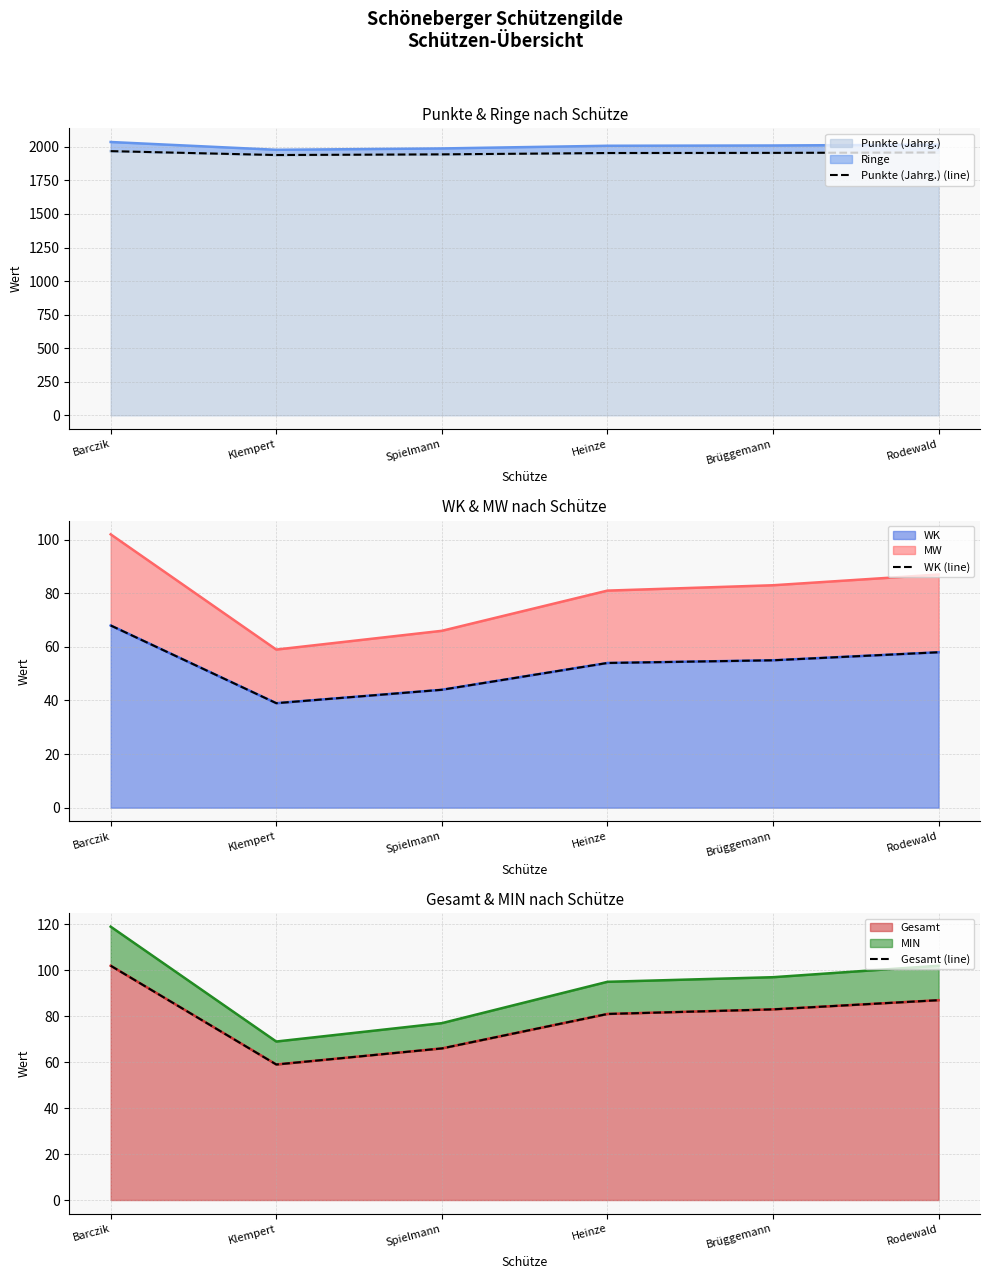

Which has a higher value, Brüggemann or Heinze?

Brüggemann